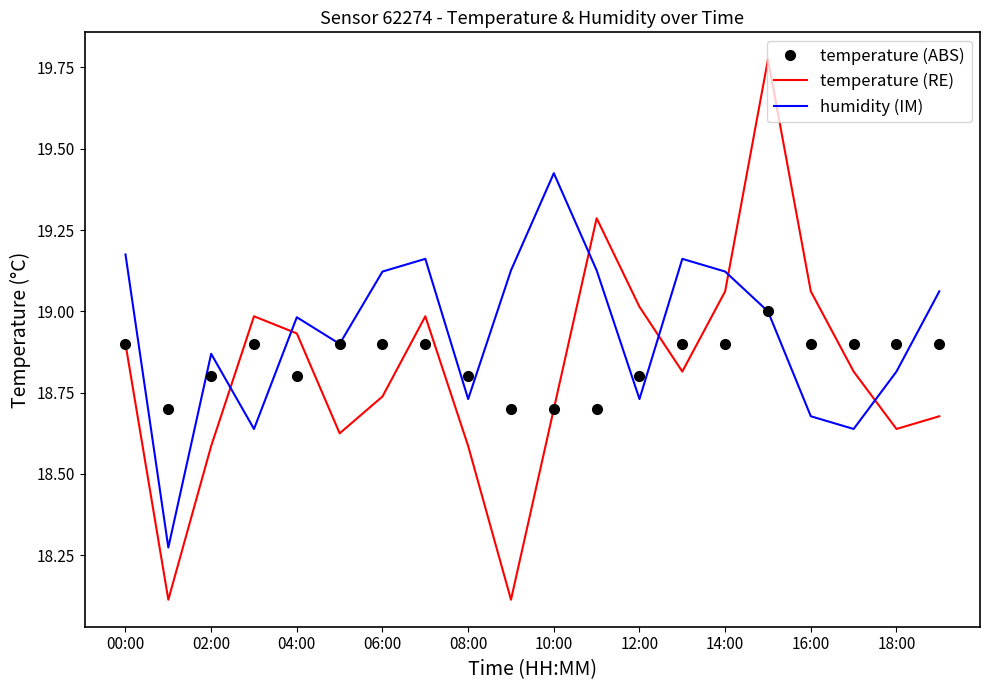

What is the maximum value for temperature (ABS)?

19.0